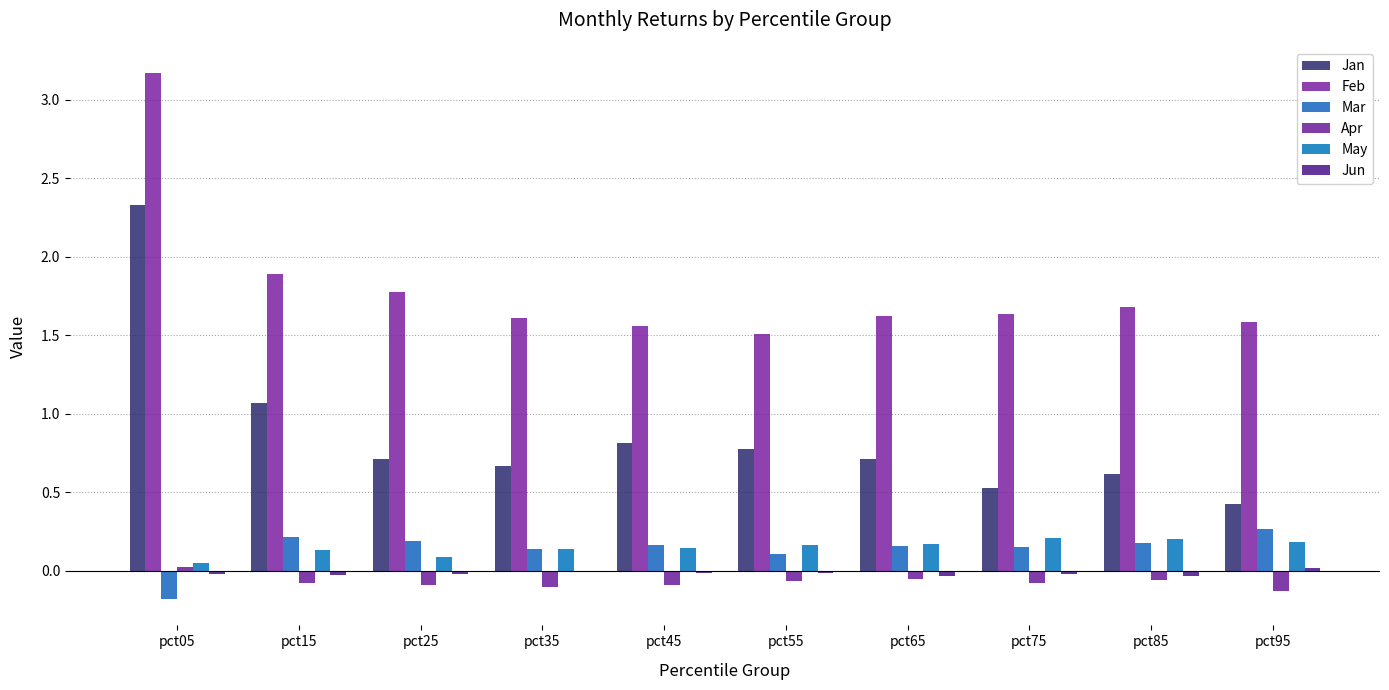

What is the average value of the Jan series?

0.9